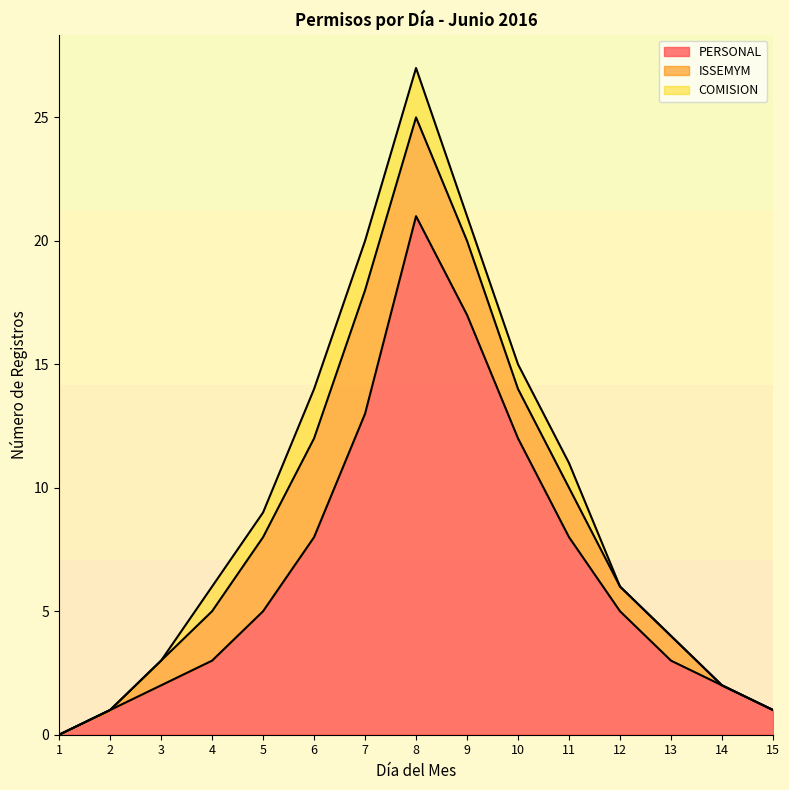

True or false: PERSONAL has more than 1 interior local peaks.

False